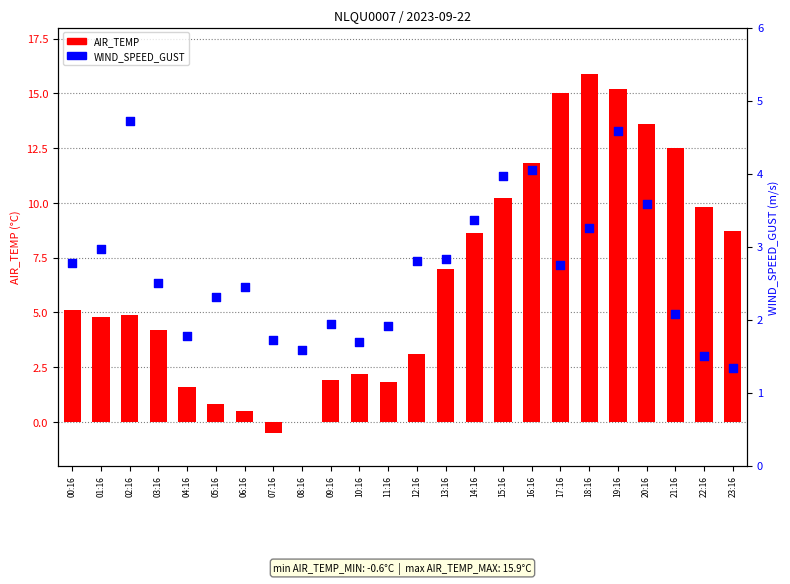

What are all the series names shown in the legend?

AIR_TEMP, WIND_SPEED_GUST